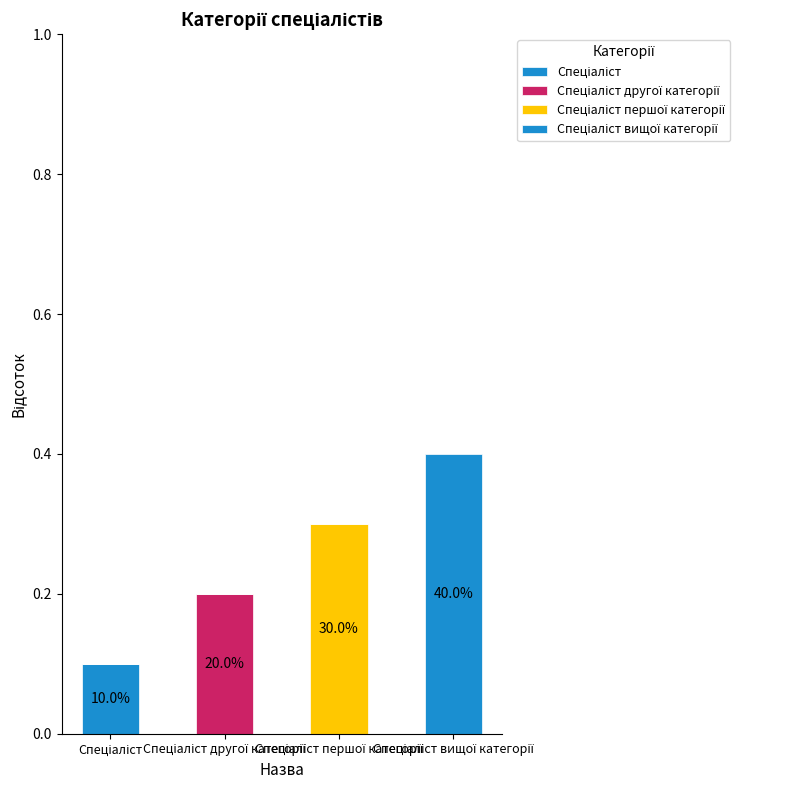

List the series in order of their overall mean, highest first.

Спеціаліст вищої категорії, Спеціаліст першої категорії, Спеціаліст другої категорії, Спеціаліст